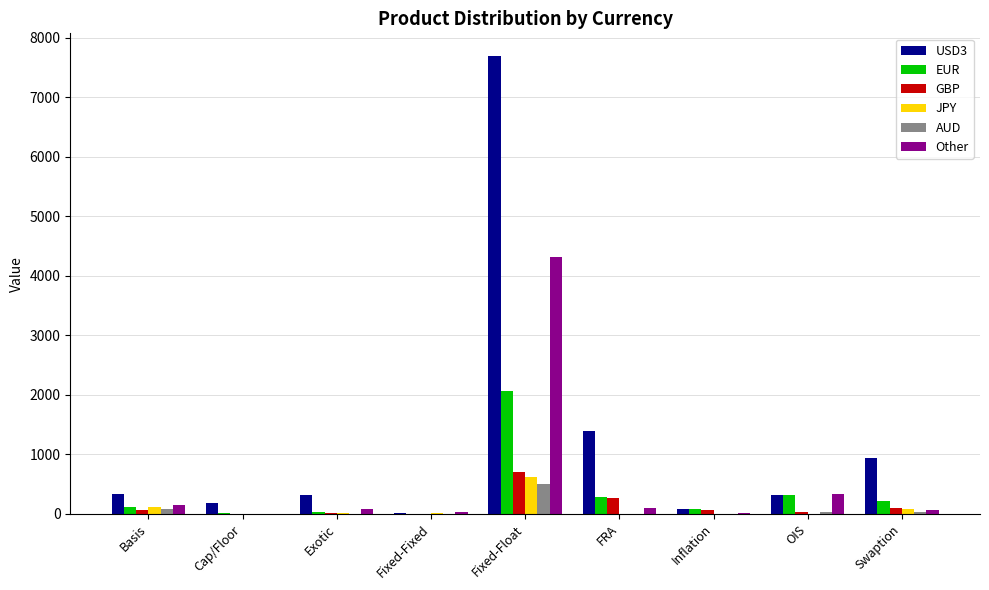

The value of JPY at Basis is 120. True or false?

True